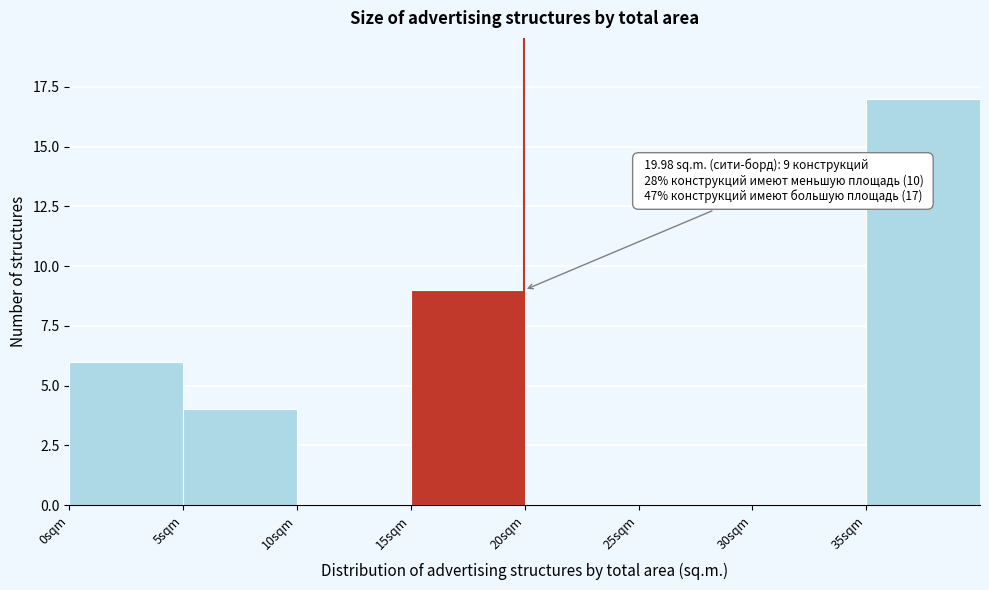

Which range on the x-axis has the tallest bar?

35 to 40